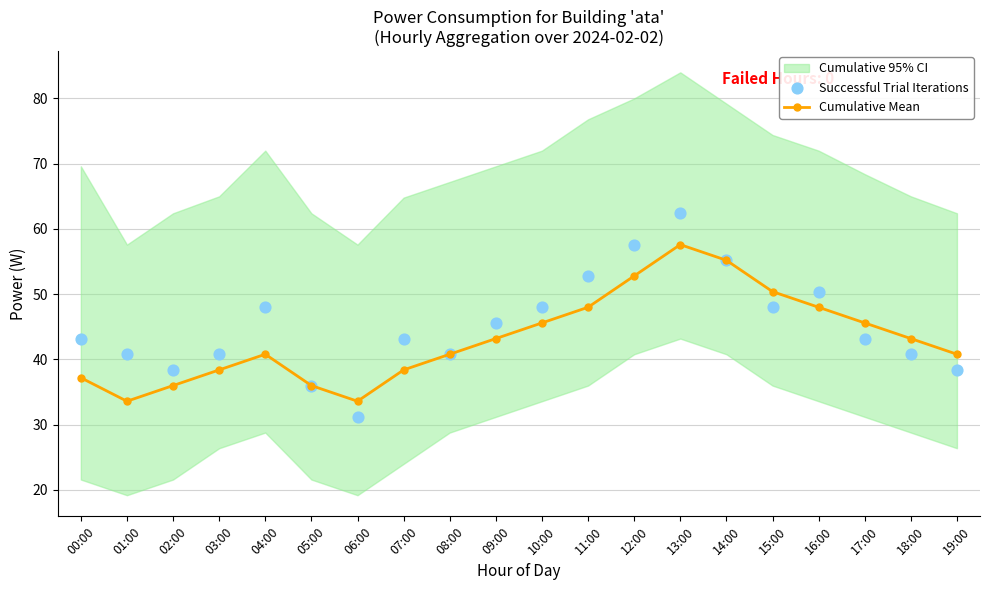

Which series reaches the maximum Y coordinate?

Successful Trial Iterations